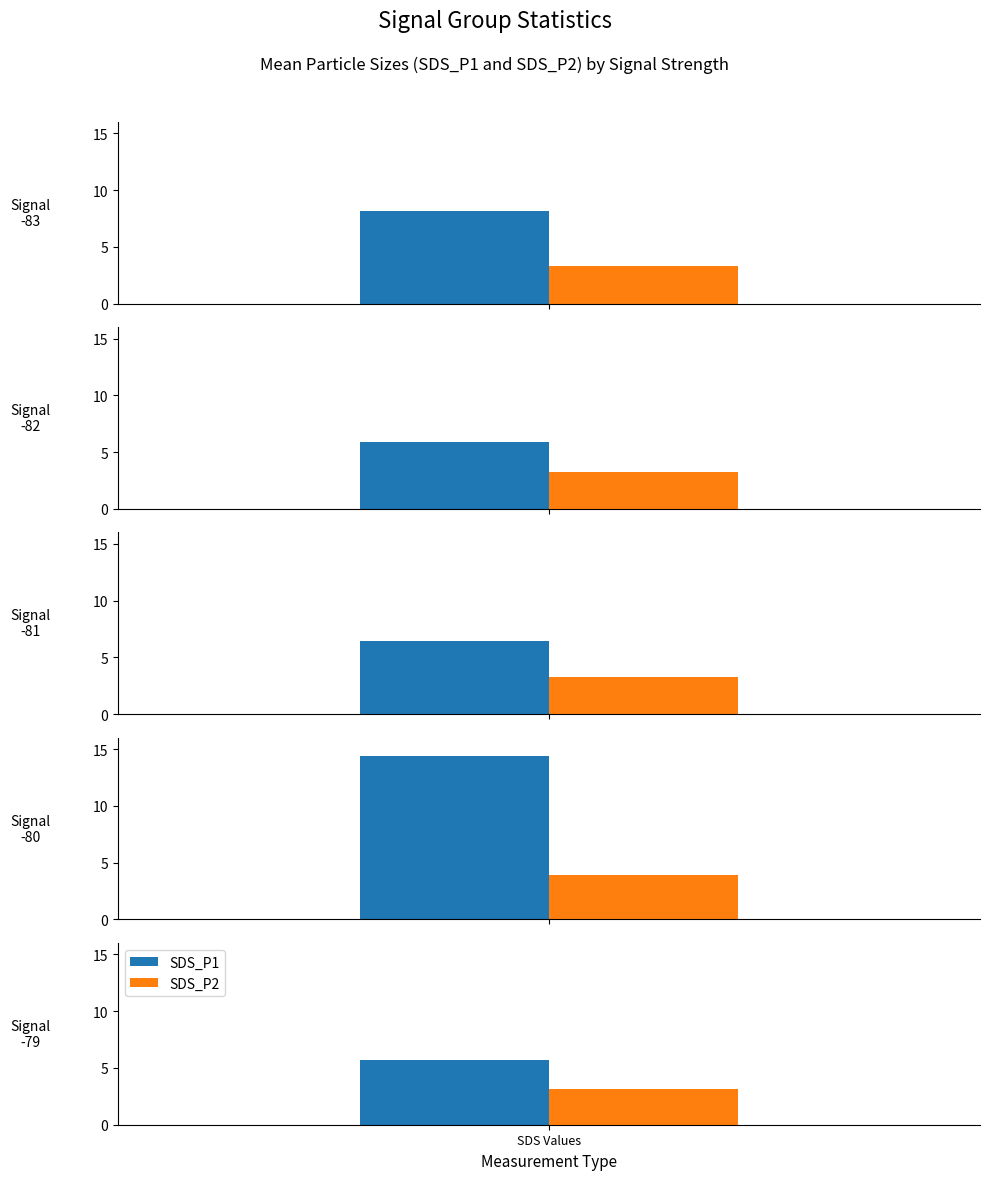

The value of SDS_P2 at 0 is 3.3. True or false?

True